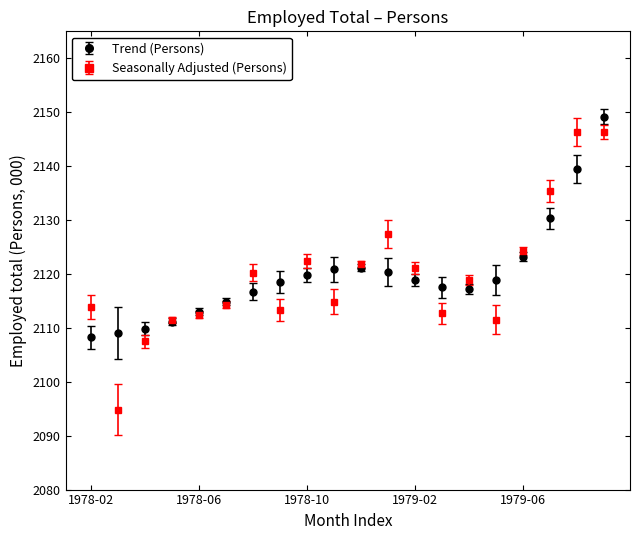

What is the maximum value for Seasonally Adjusted (Persons)?

2146.4